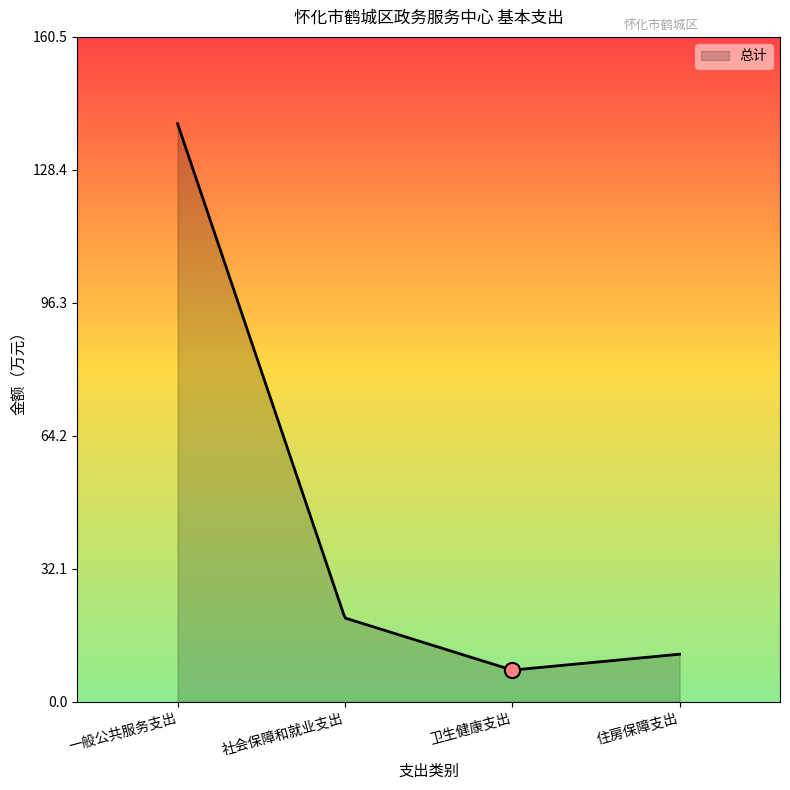

What is the change in value from 一般公共服务支出 to 社会保障和就业支出?

-119.3